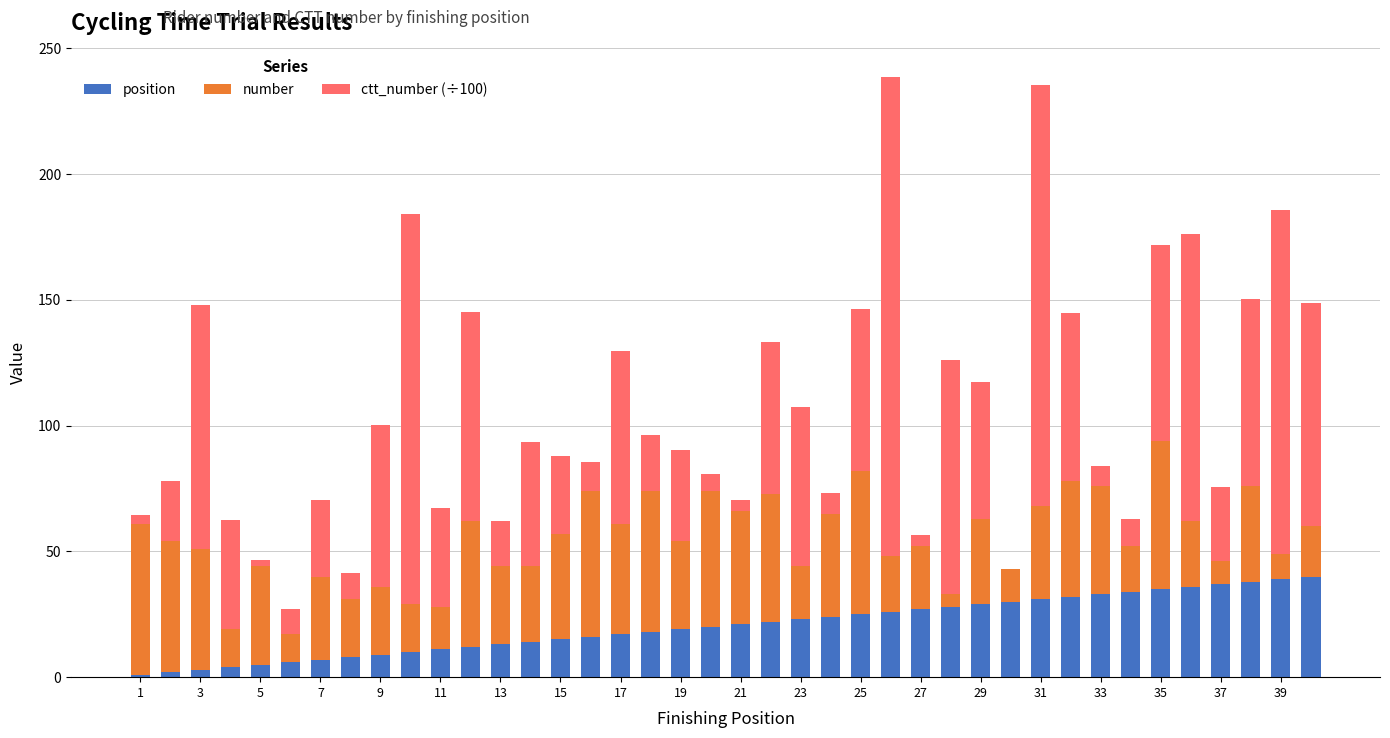

What is the highest value of the position series?

40.0